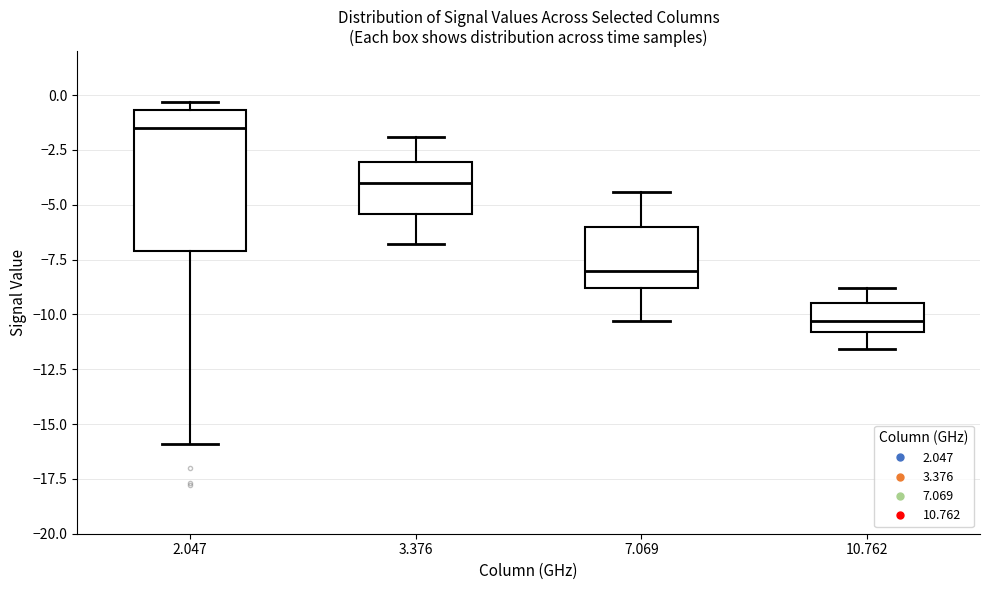

Reading left to right, transcribe this box plot: for each box, give where its median line is, the range the box spans, and where its two whiskers end, as read against the y-axis. The values are not printed on the chart, so give them approximately, as read against the axis.

2.047: median -1.5, box -7.0 to -0.5, whiskers -16.0 to -0.5 (just above the box's upper edge)
3.376: median -4.0, box -5.5 to -3.0, whiskers -7.0 to -2.0
7.069: median -8.0, box -9.0 to -6.0, whiskers -10.5 to -4.5
10.762: median -10.5, box -11.0 to -9.5, whiskers -11.5 to -9.0